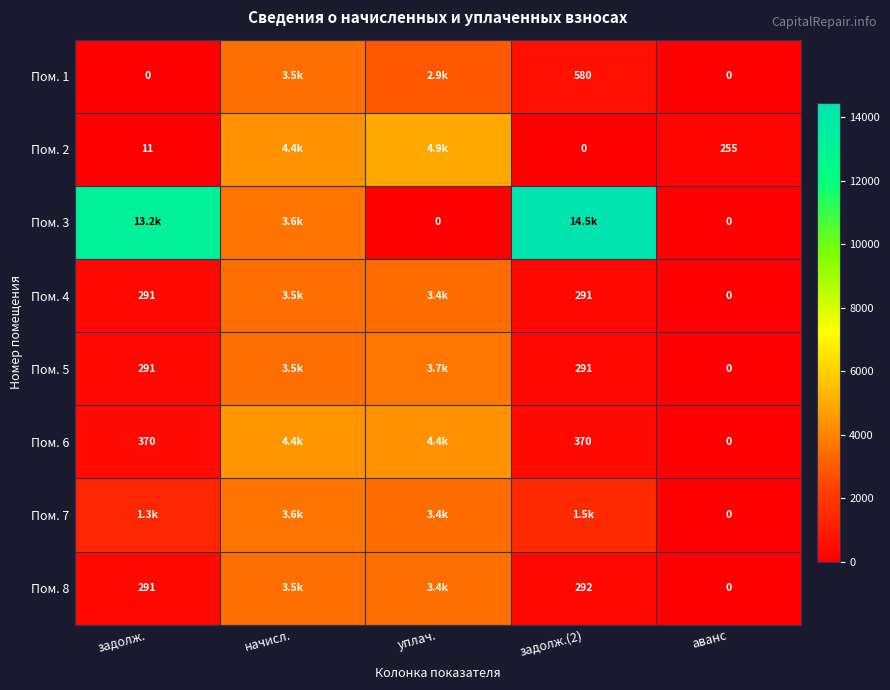

At how many categories does at least one series exceed 699?

4